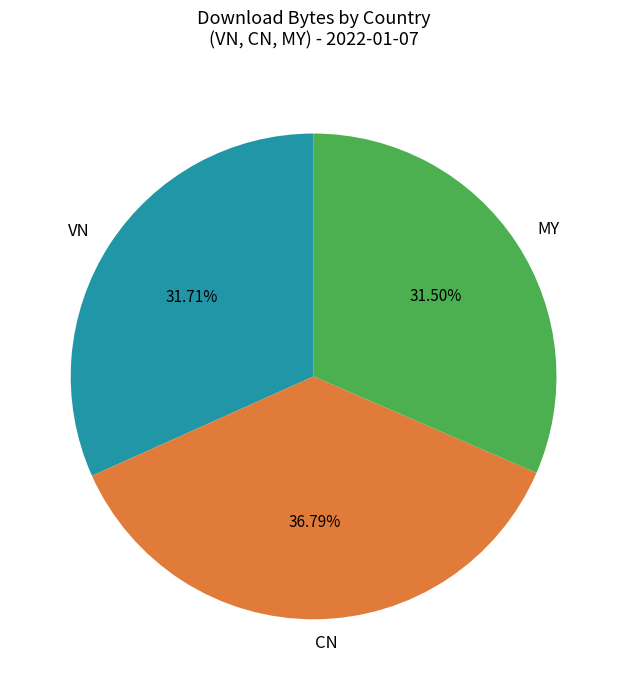

How many segments does this pie chart have?

3